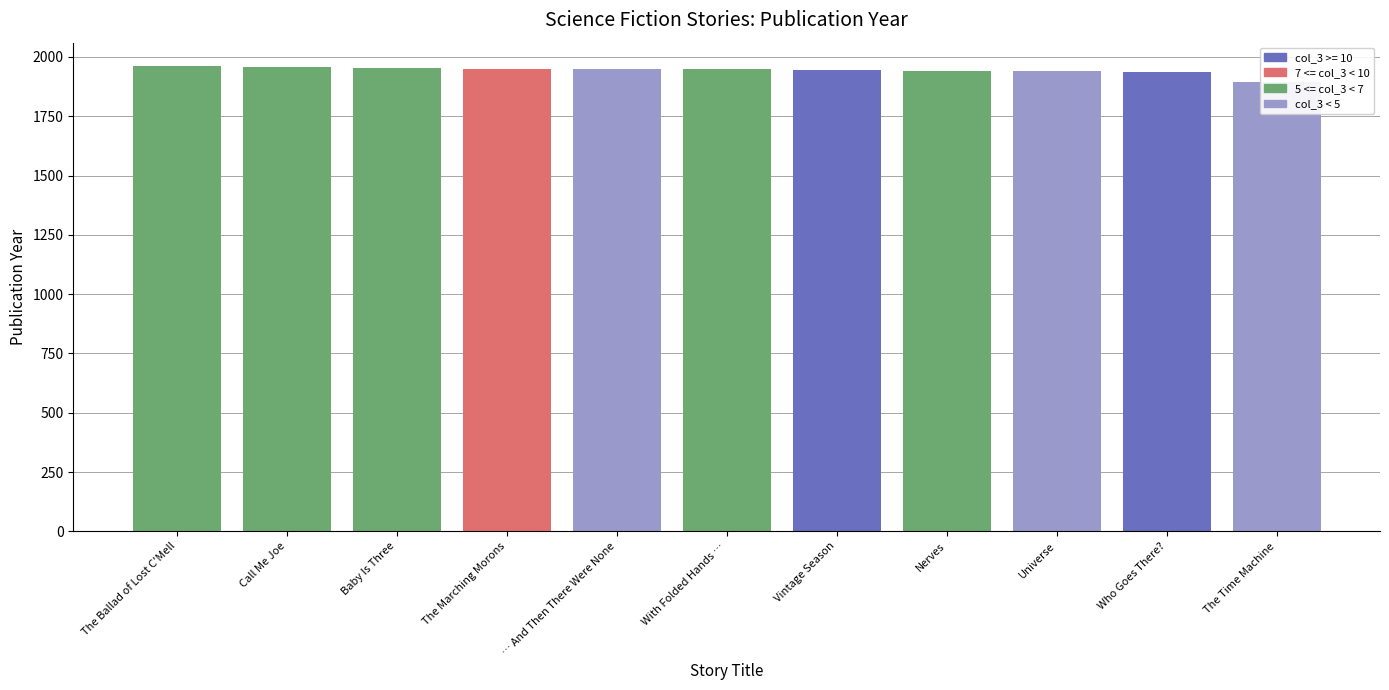

List the labels in order of value, smallest first.

The Time Machine, Who Goes There?, Universe, Nerves, Vintage Season, With Folded Hands …, The Marching Morons, … And Then There Were None, Baby Is Three, Call Me Joe, The Ballad of Lost C'Mell